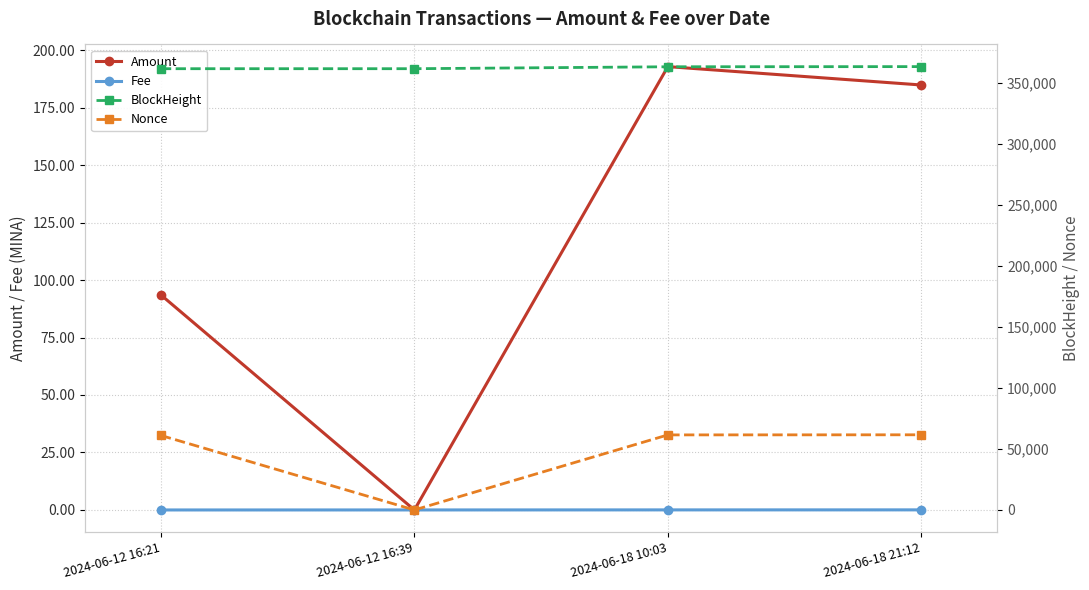

What is the total value across all series at 2024-06-12 16:21?

422892.5